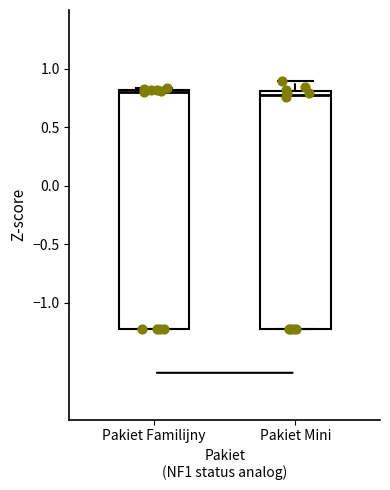

Reading left to right, read every box against the y-axis: the position of its median line, the range the box covers, and the ends of its whiskers. The values are not printed on the chart, so give them approximately, as read against the axis.

Pakiet Familijny: median 0.80 (just below the box's upper edge), box -1.20 to 0.80, whiskers -1.20 to 0.85
Pakiet Mini: median 0.80 (just below the box's upper edge), box -1.20 to 0.80, whiskers -1.20 to 0.90